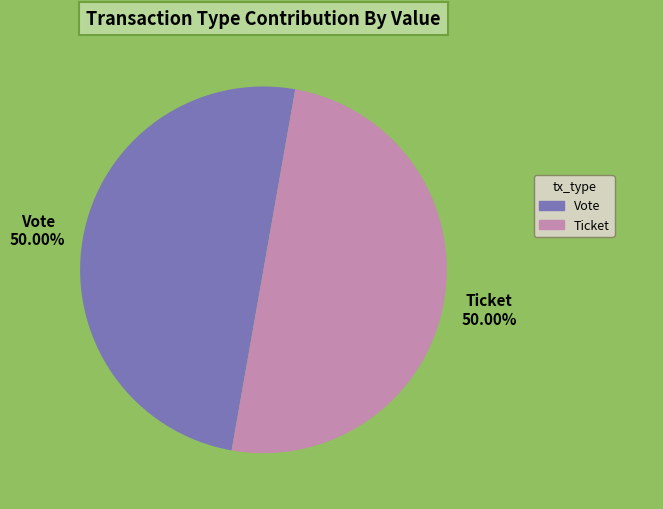

How many segments does this pie chart have?

2